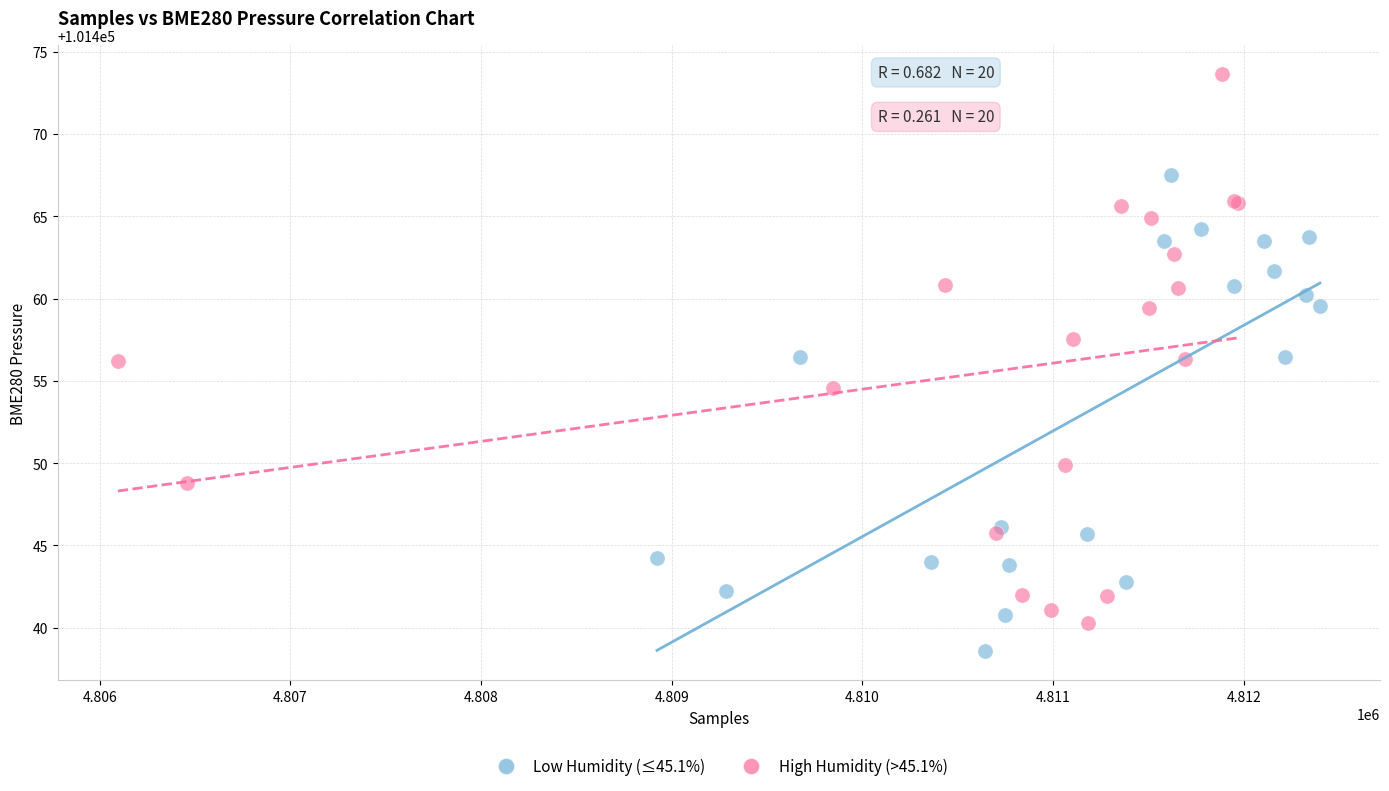

Which series has the largest Y range (max minus min)?

High Humidity (>45.1%)